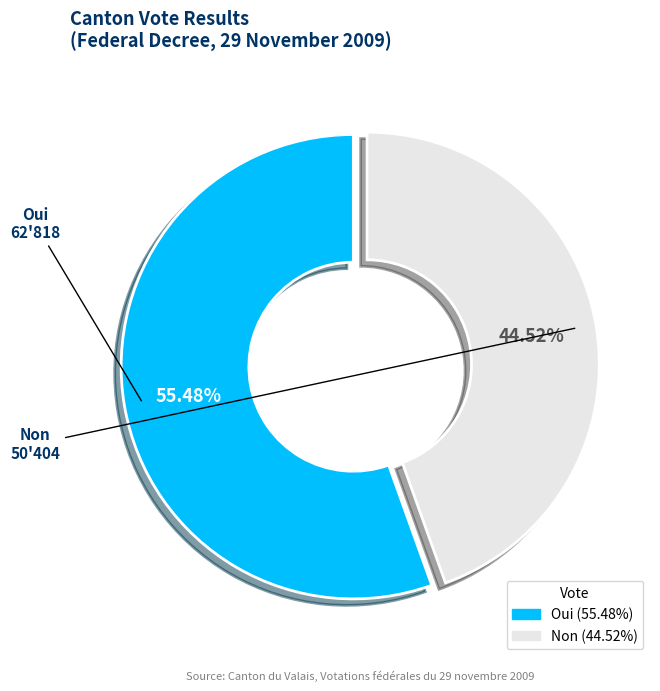

What portion of the pie excludes Oui?

44.5%